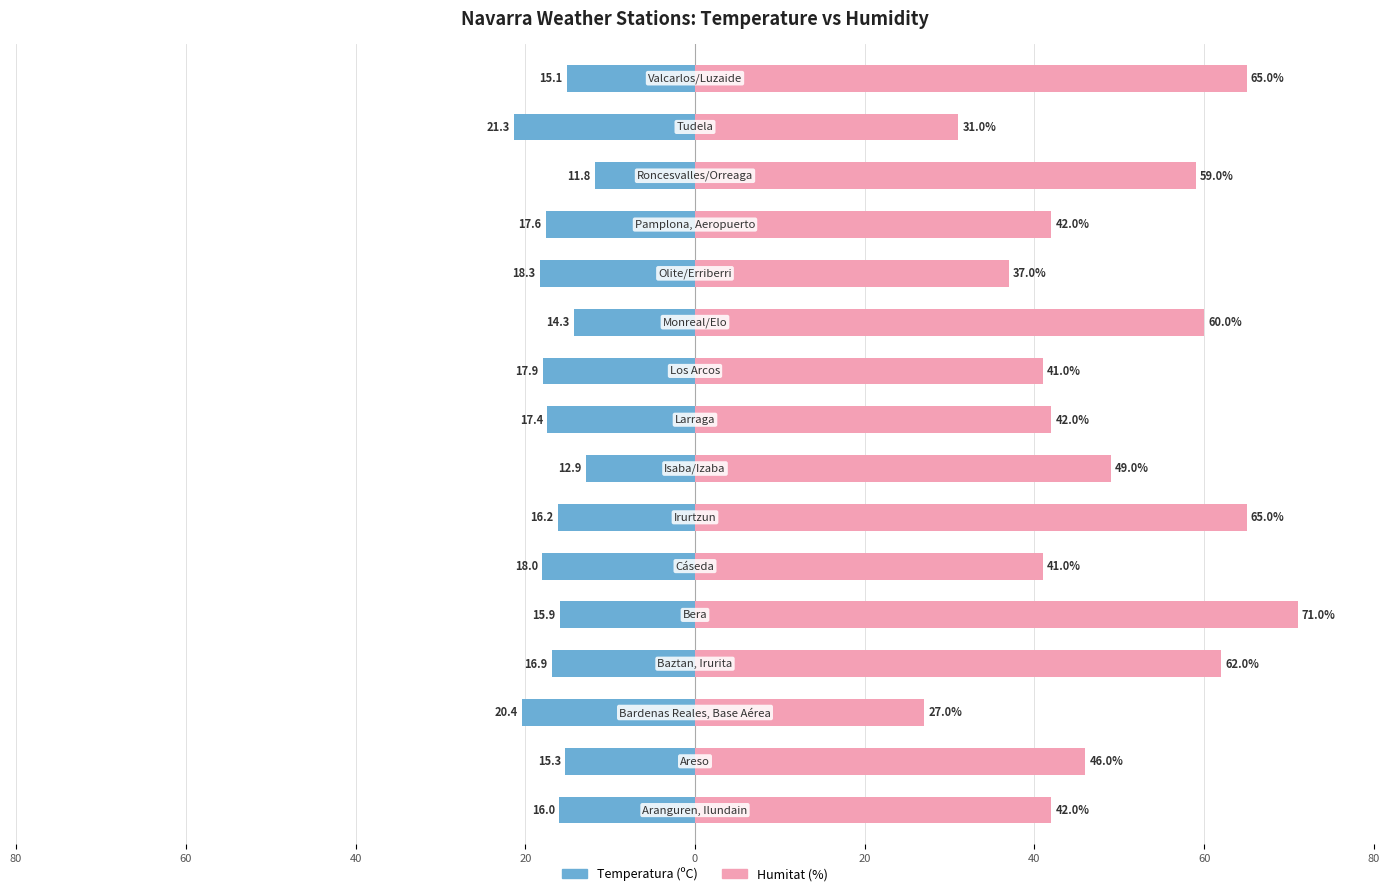

How many distinct data groups are displayed?

2